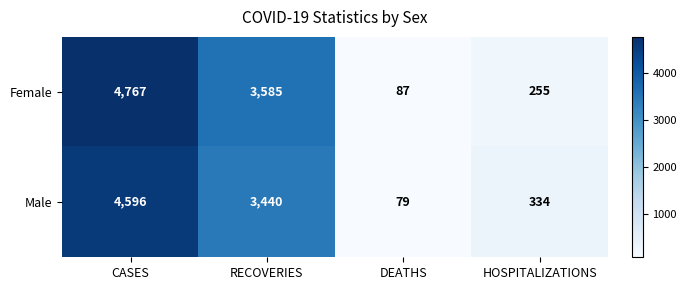

What is the spread (max minus min) of values at RECOVERIES?

145